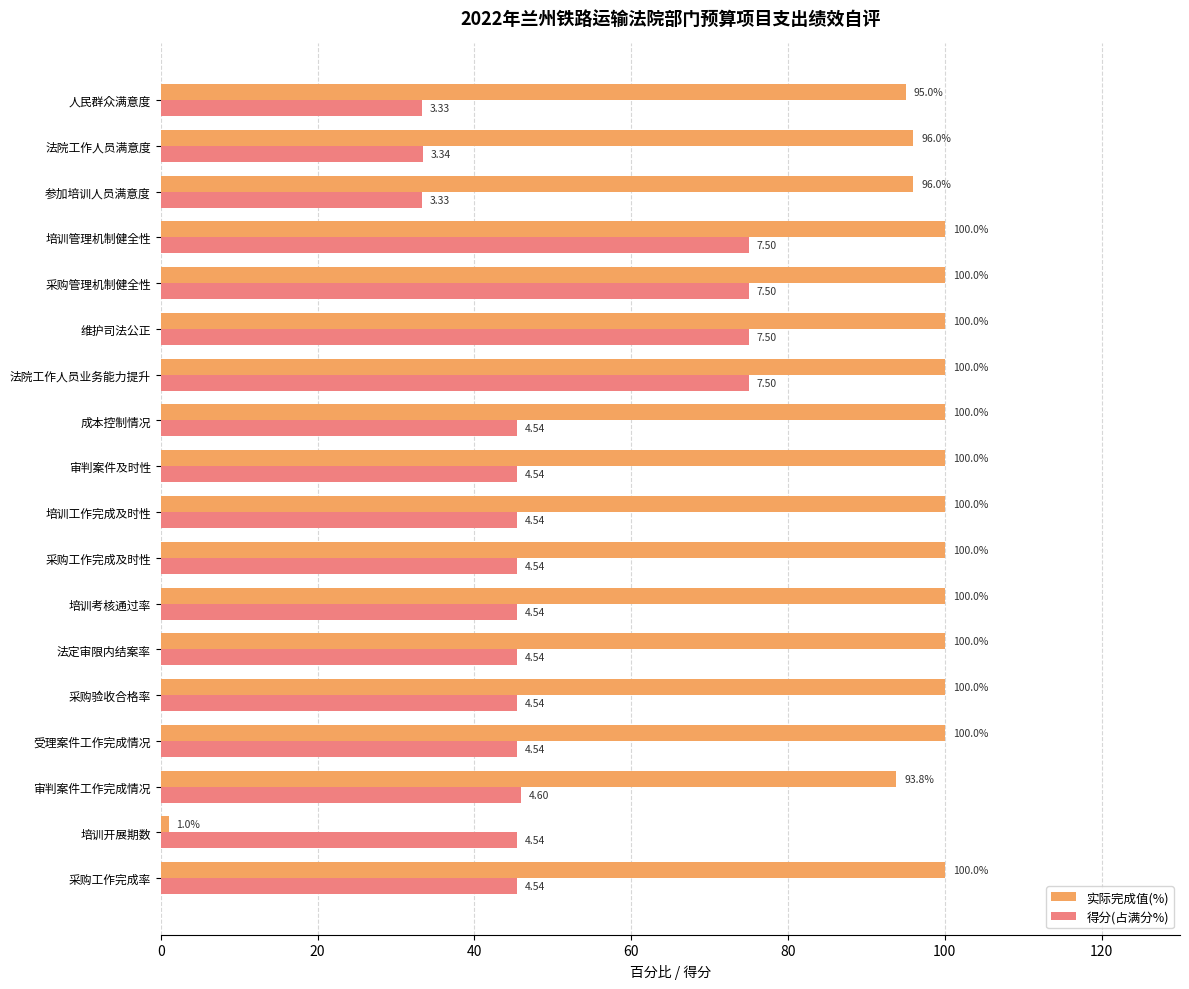

Which category has the lowest value in the 实际完成值(%) series?

培训开展期数